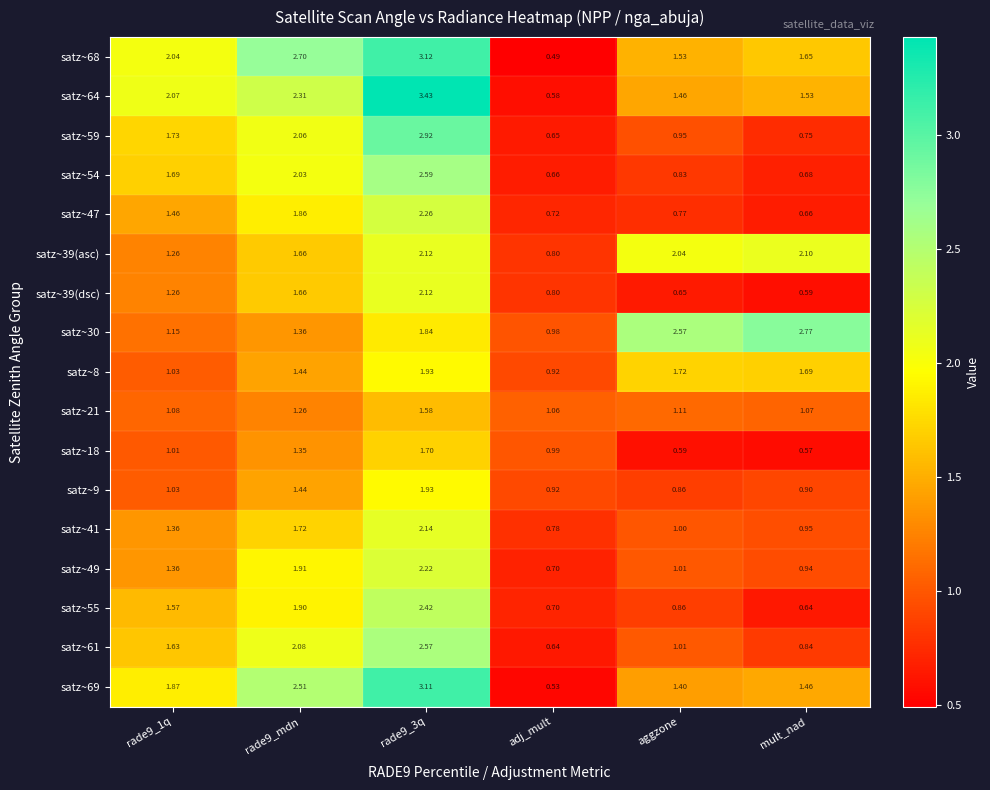

At how many categories does at least one series exceed 2?

5